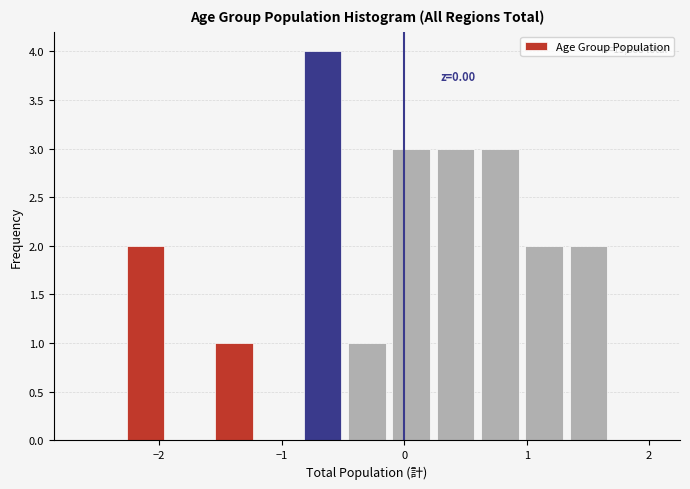

Around what value on the x-axis is the tallest bar? Give the approximate position of its centre, as read against the axis.

-0.7